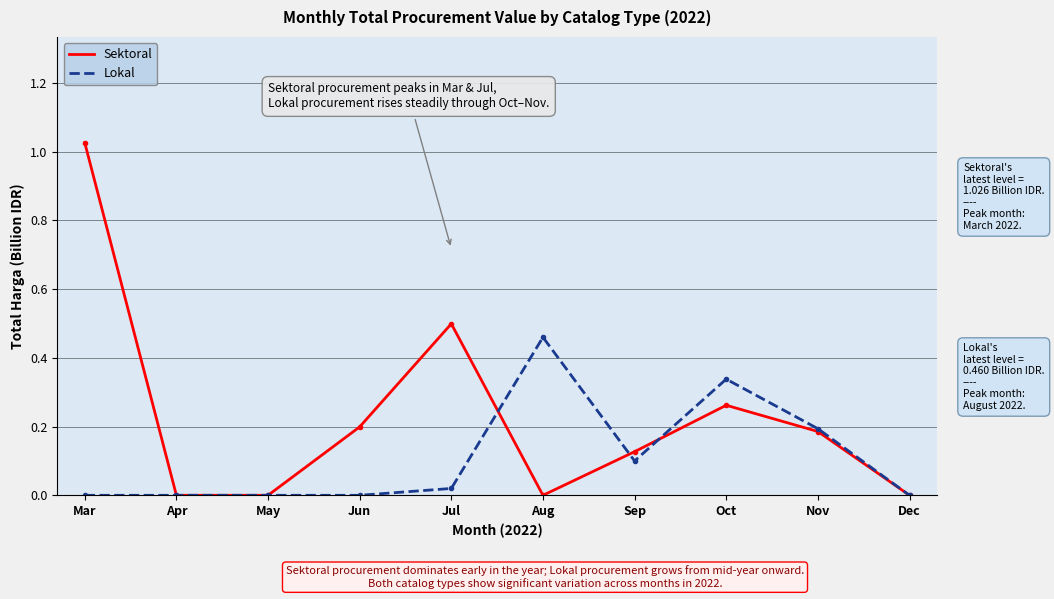

What is the sum of all Sektoral values?

2.3